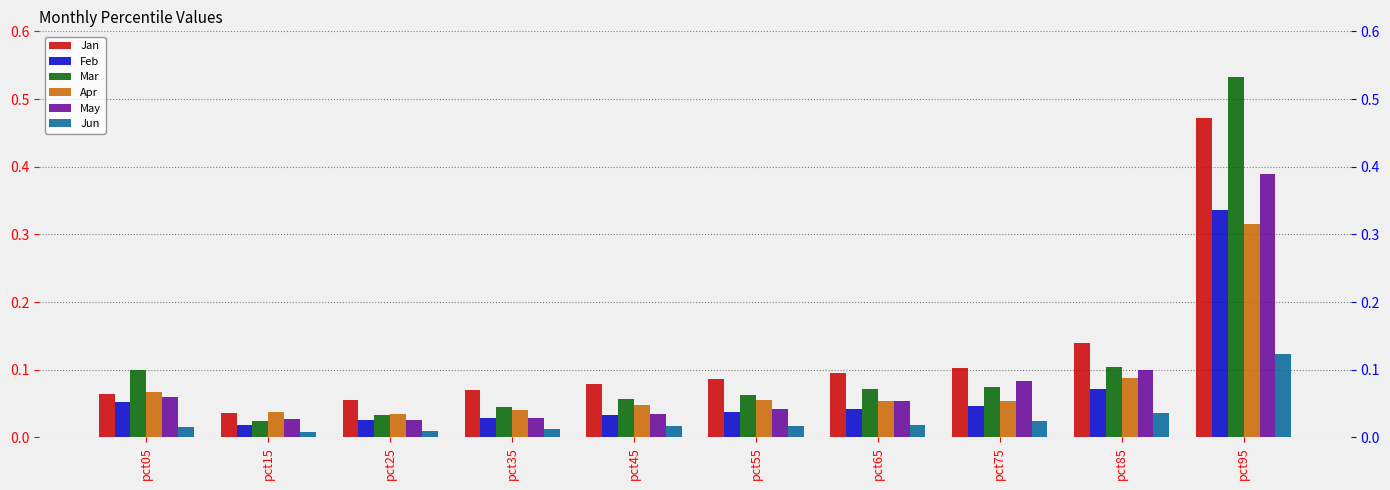

Which series has the largest total across all categories?

Jan